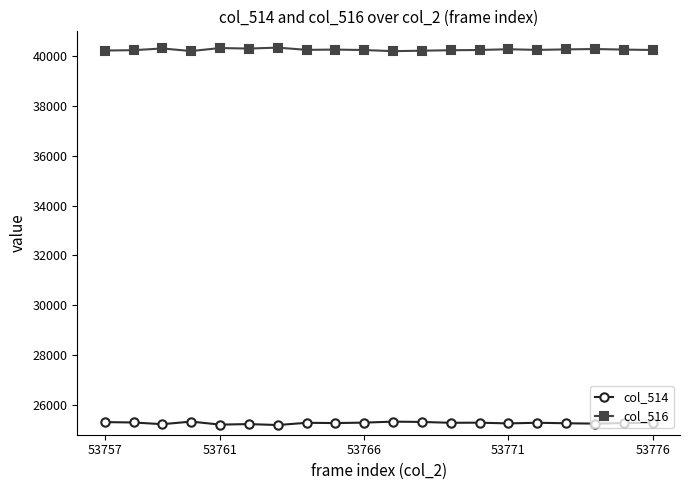

Rank the series by their average value, from lowest to highest.

col_514, col_516